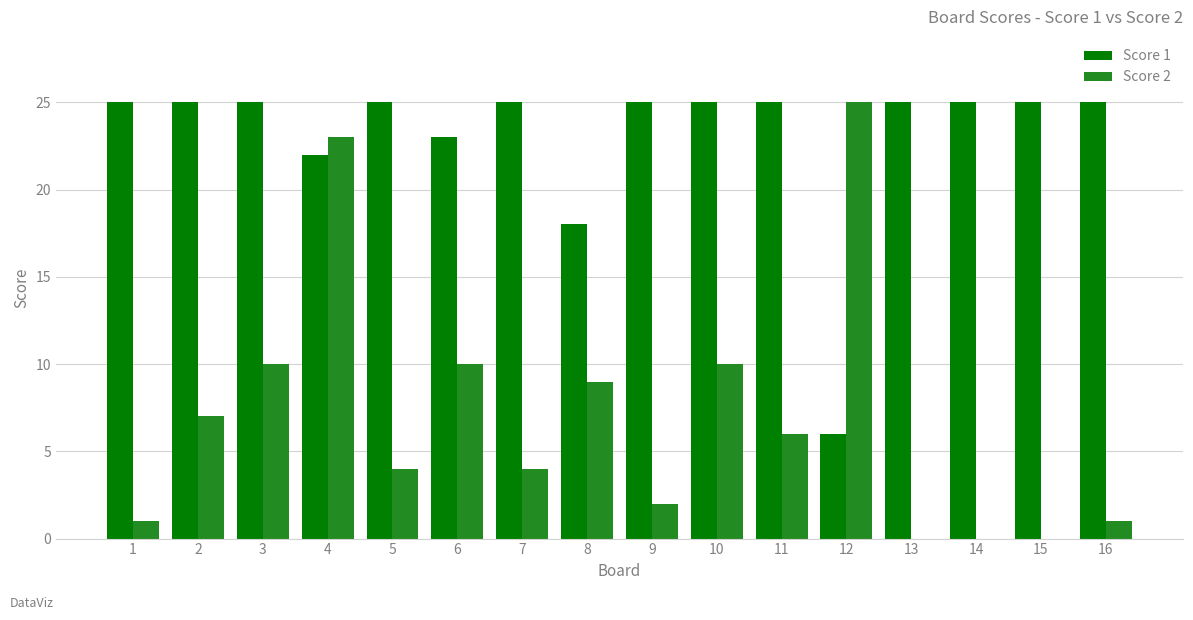

Which series changed the most between 3 and 4?

Score 2